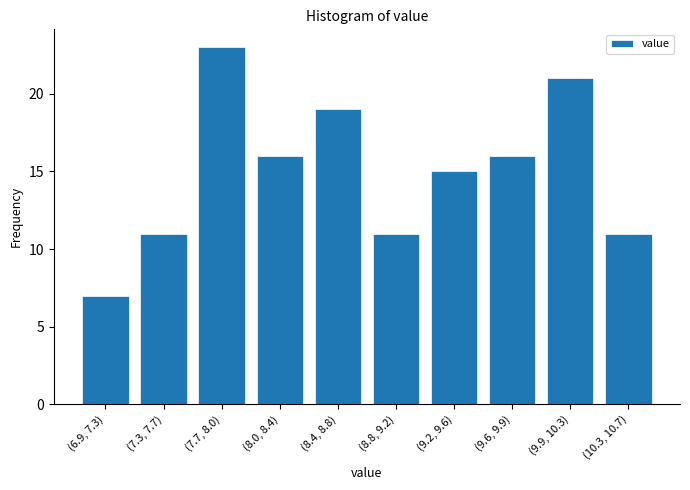

Reading left to right, what are all the values shown in this chart?

7	11	23	16	19	11	15	16	21	11